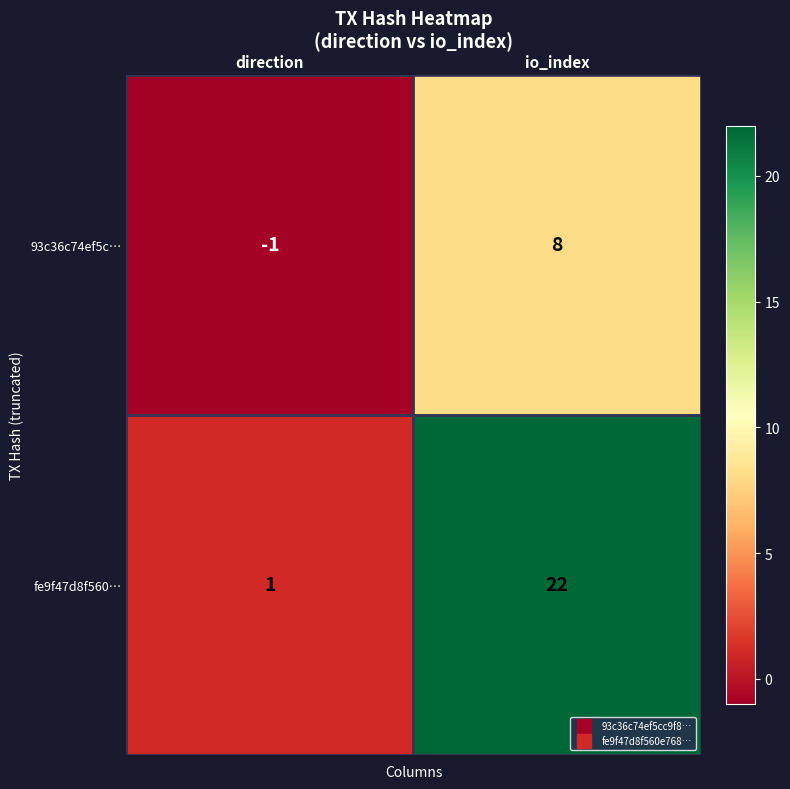

The value of 93c36c74ef5c… at direction is 0. True or false?

False